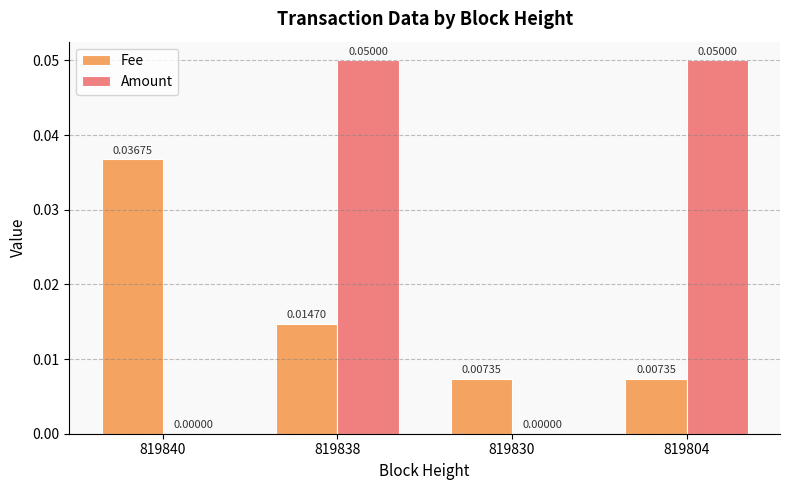

Is it true that Amount equals 0.0 at 819838?

False